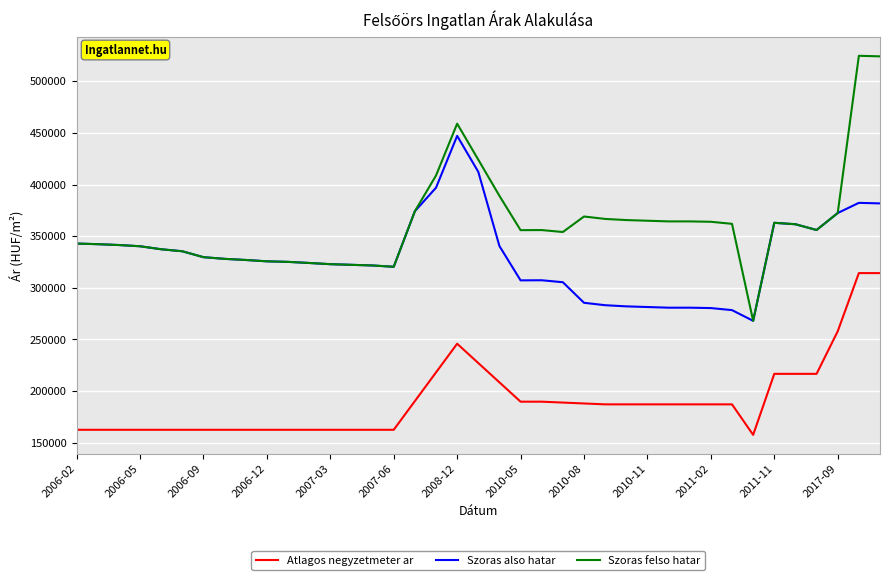

True or false: Atlagos negyzetmeter ar and Szoras also hatar intersect in this chart.

False